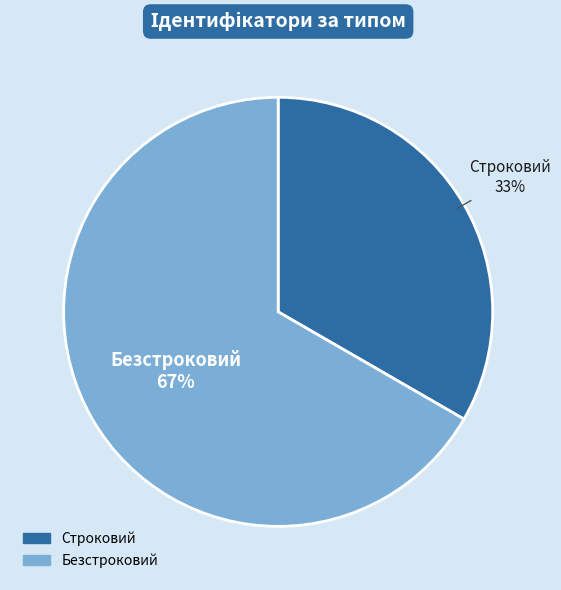

To the nearest percent, what is the average slice percentage?

50%